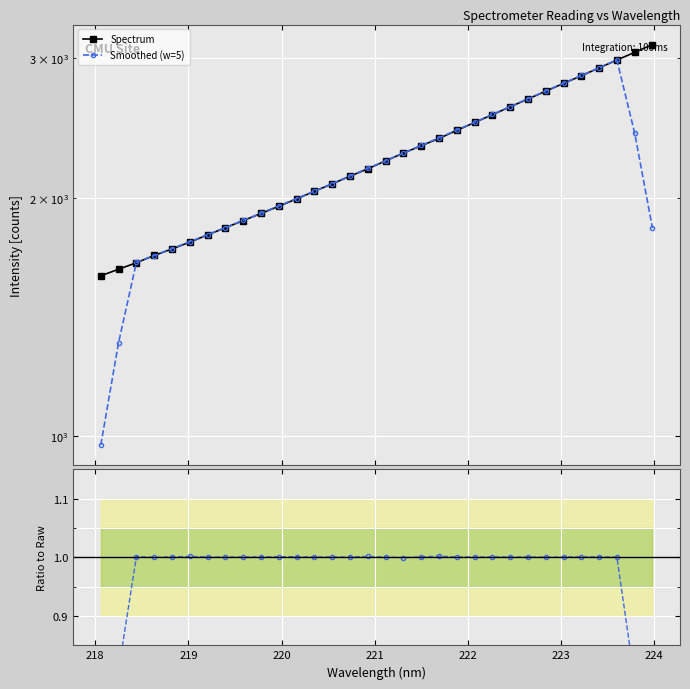

How many interior local peaks does the Smoothed / Raw series have?

8